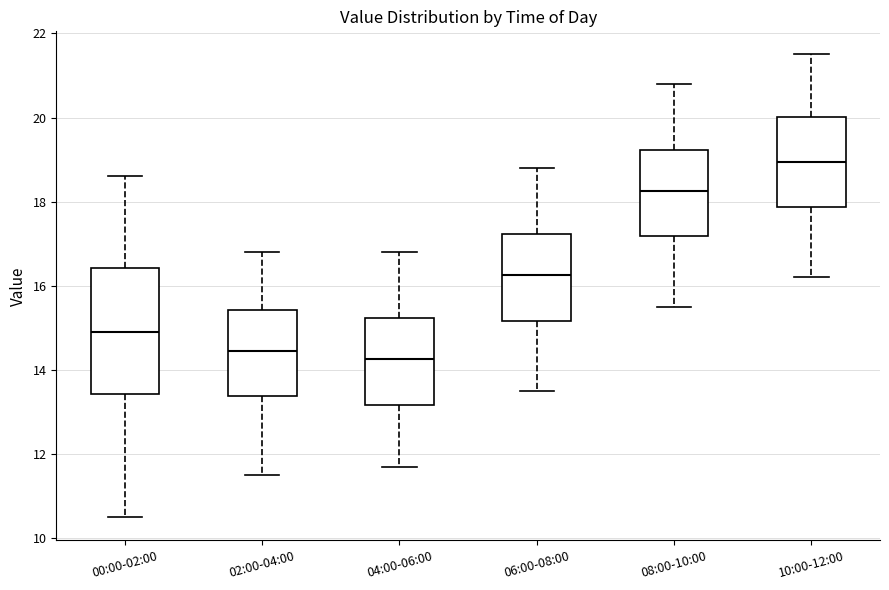

Where is the upper edge of the box for 08:00-10:00 on the y-axis? The values are not printed on the chart, so give them approximately, as read against the axis.

19.2